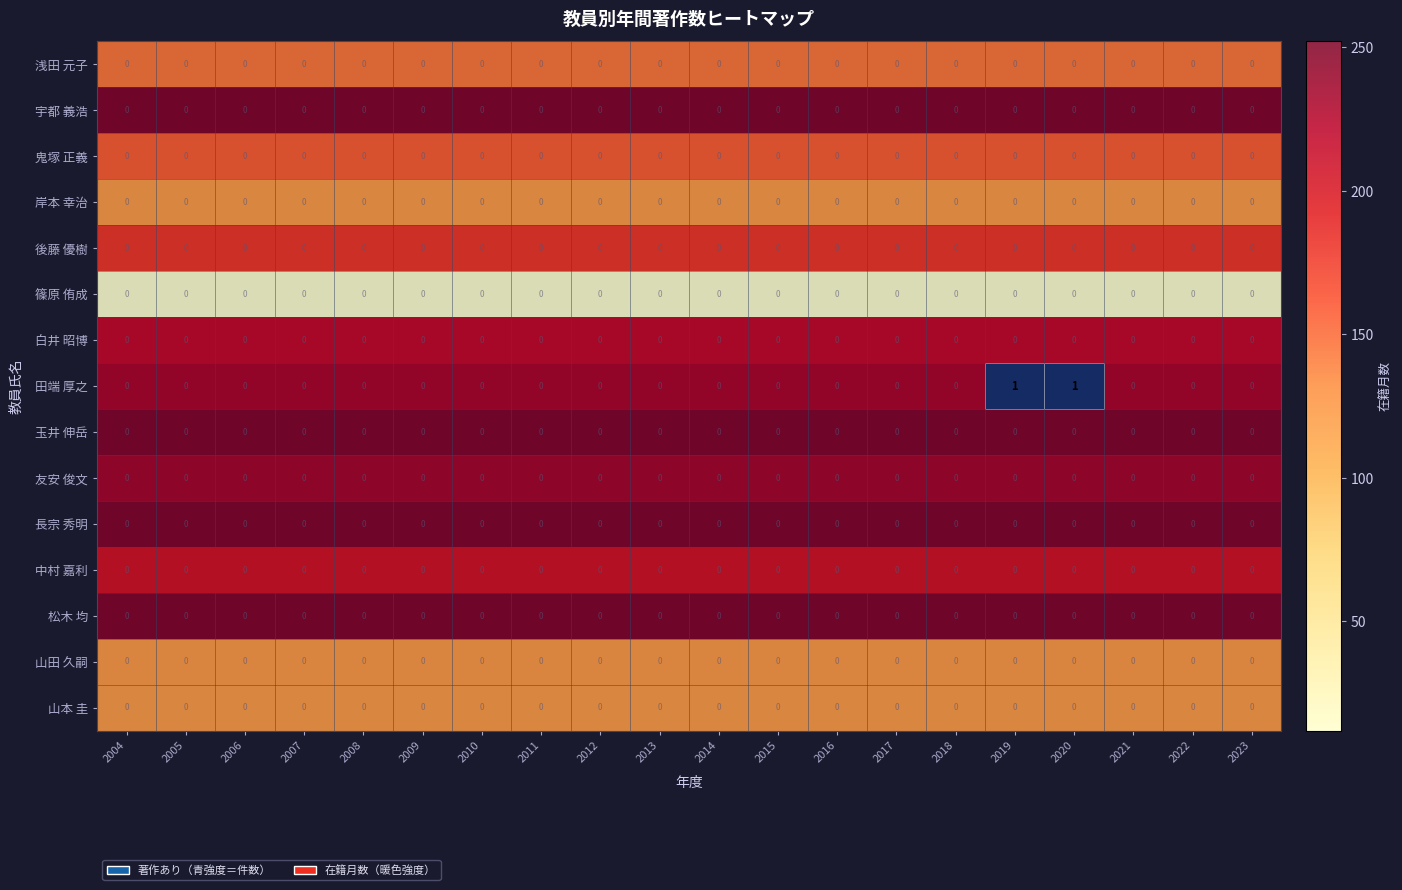

Which series has the widest spread of values?

田端 厚之